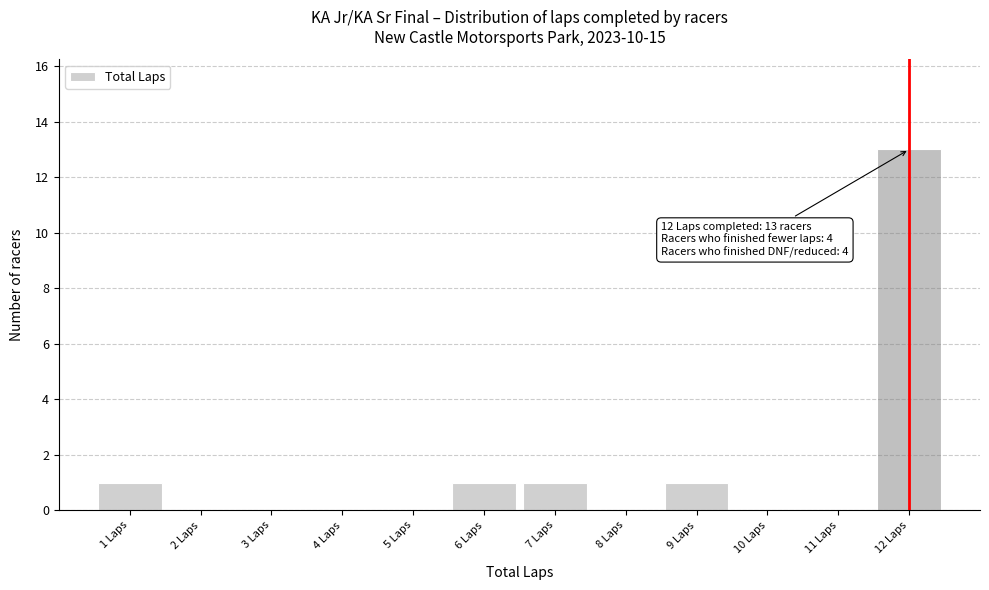

Over which range of the x-axis is the bar tallest?

11.5 to 12.5